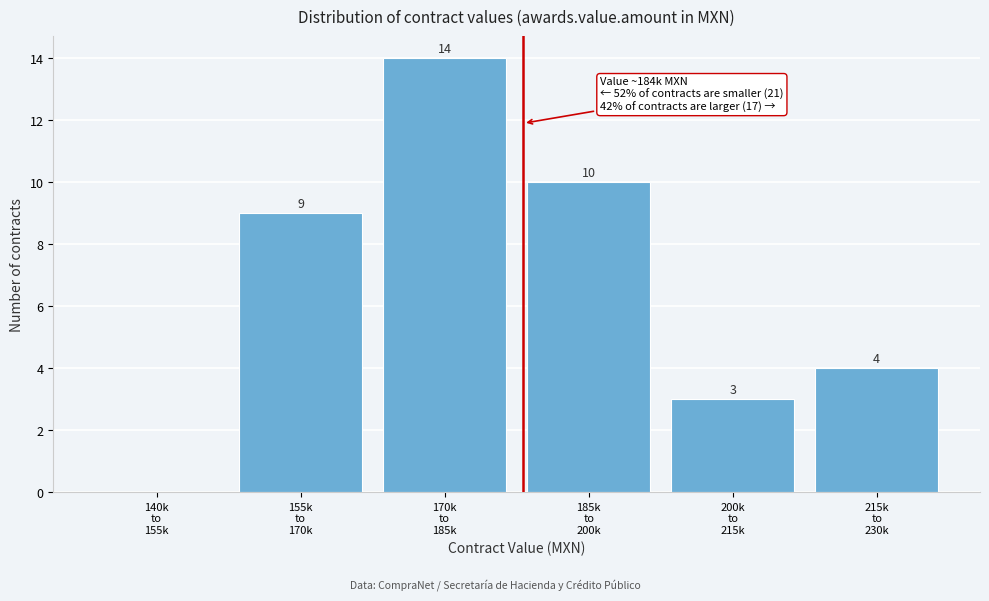

What is the sum of all values?

40